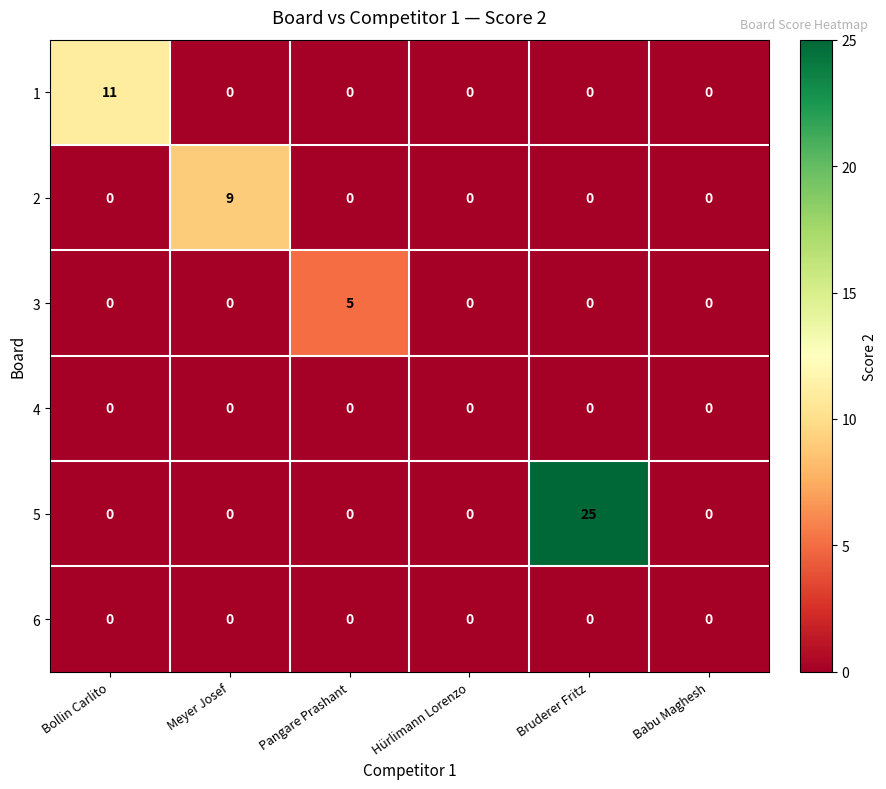

Is it true that 4 equals 0 at Pangare Prashant?

True